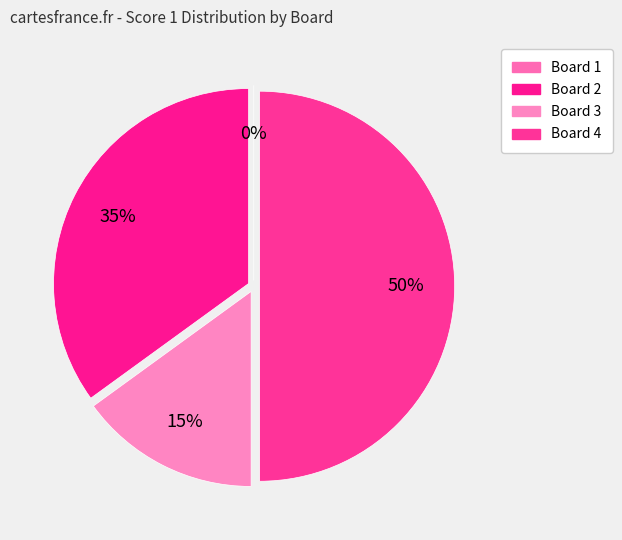

Rank the categories by value from lowest to highest.

Board 1, Board 3, Board 2, Board 4